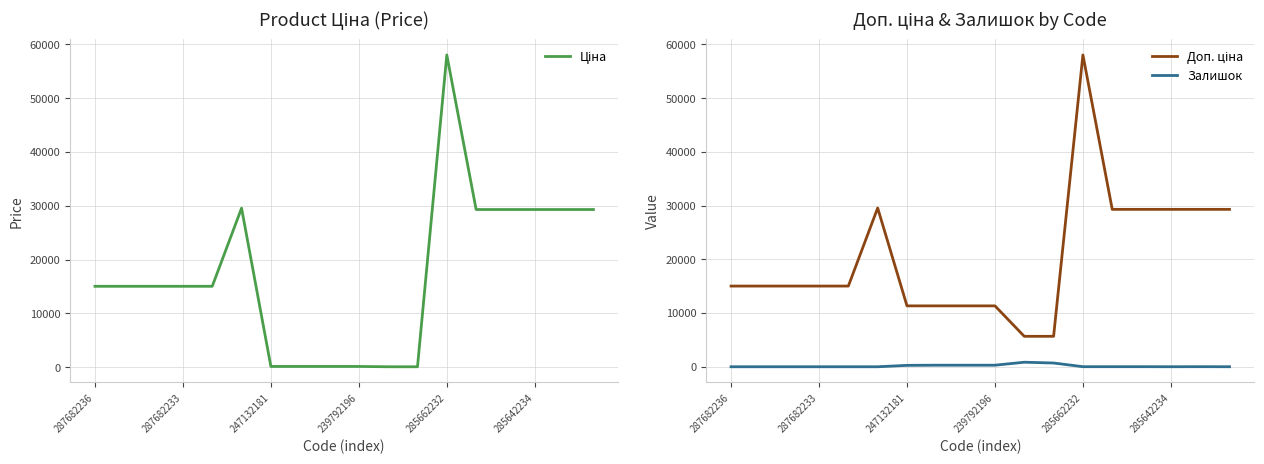

What is the label of the 2nd point from the right?

16